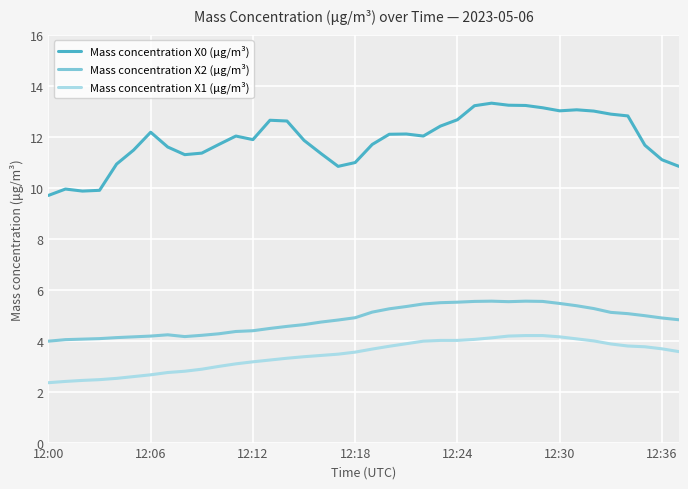

Which series has the largest range (max minus min)?

Mass concentration X0 (μg/m³)